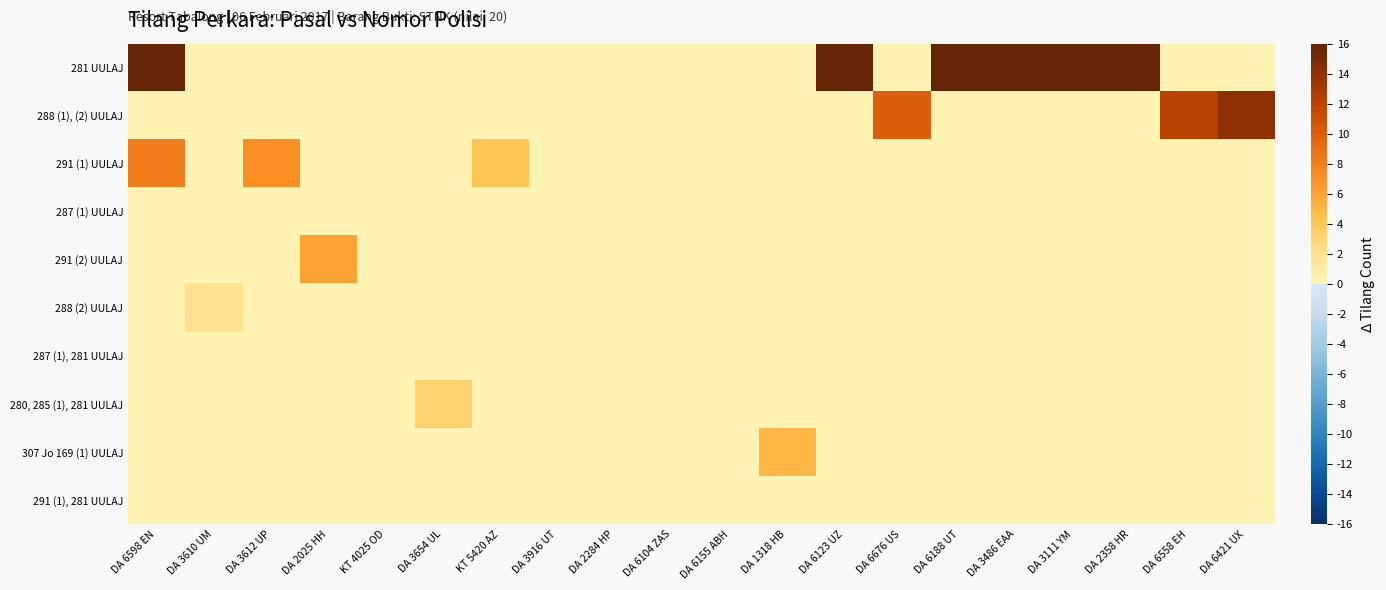

List the series in order of their peak value, lowest first.

287 (1) UULAJ, 287 (1), 281 UULAJ, 291 (1), 281 UULAJ, 288 (2) UULAJ, 280, 285 (1), 281 UULAJ, 307 Jo 169 (1) UULAJ, 291 (2) UULAJ, 291 (1) UULAJ, 288 (1), (2) UULAJ, 281 UULAJ